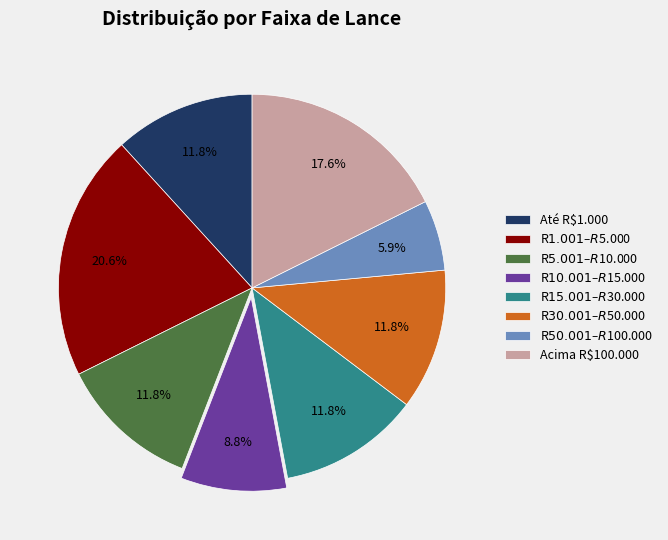

How much of the chart is everything except Acima R$100.000?

82.4%